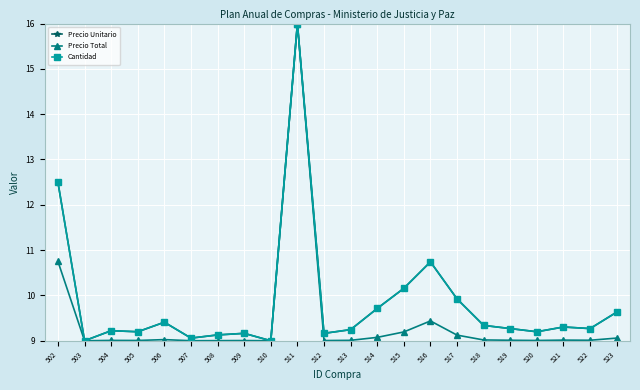

Rank the categories by Precio Unitario value from highest to lowest.

511, 502, 516, 515, 517, 514, 523, 506, 518, 521, 519, 522, 513, 504, 505, 520, 509, 512, 508, 507, 503, 510